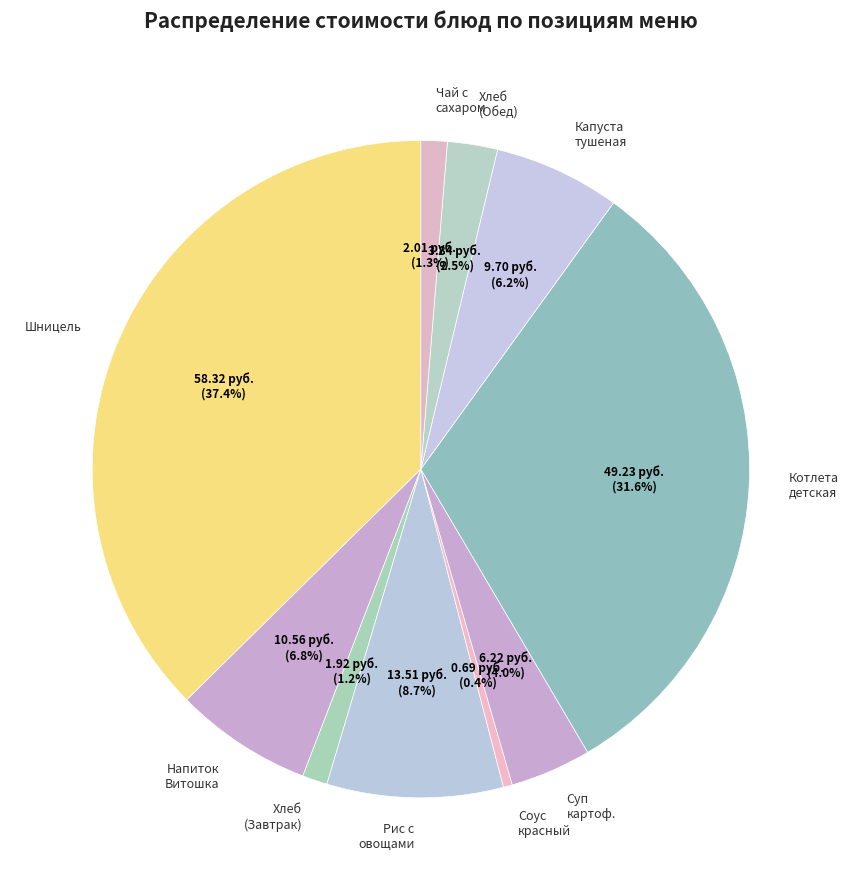

What is the largest slice in the pie chart?

Шницель